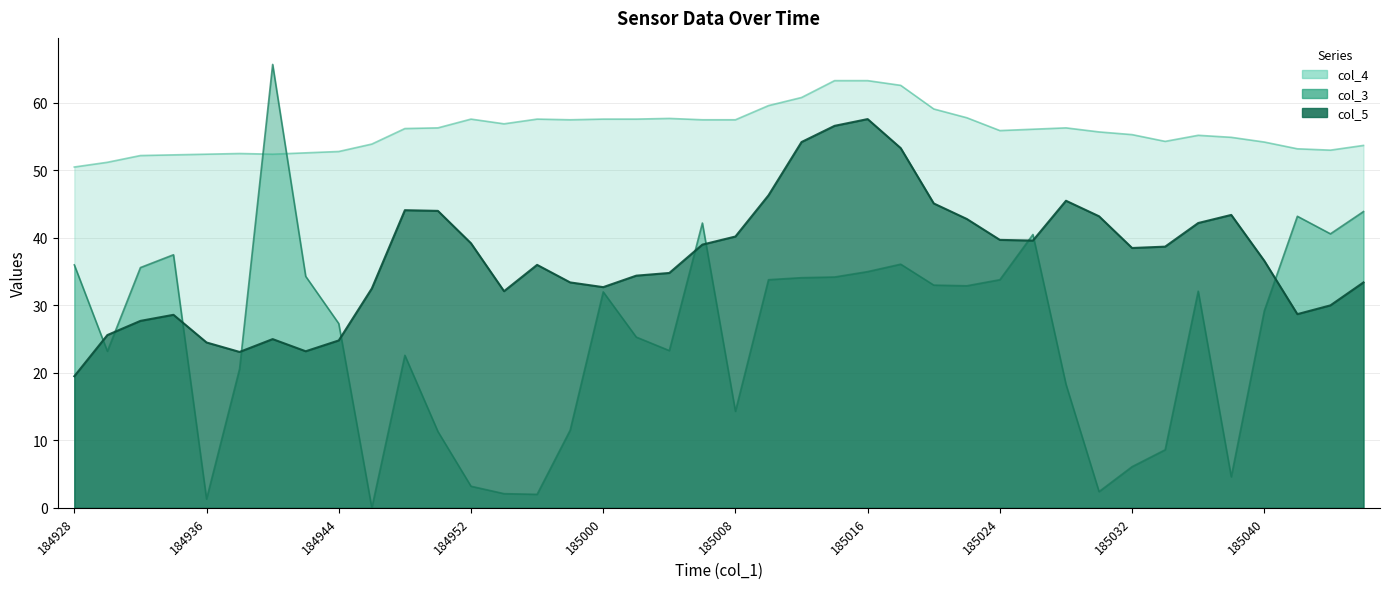

At how many categories does at least one series exceed 1?

40